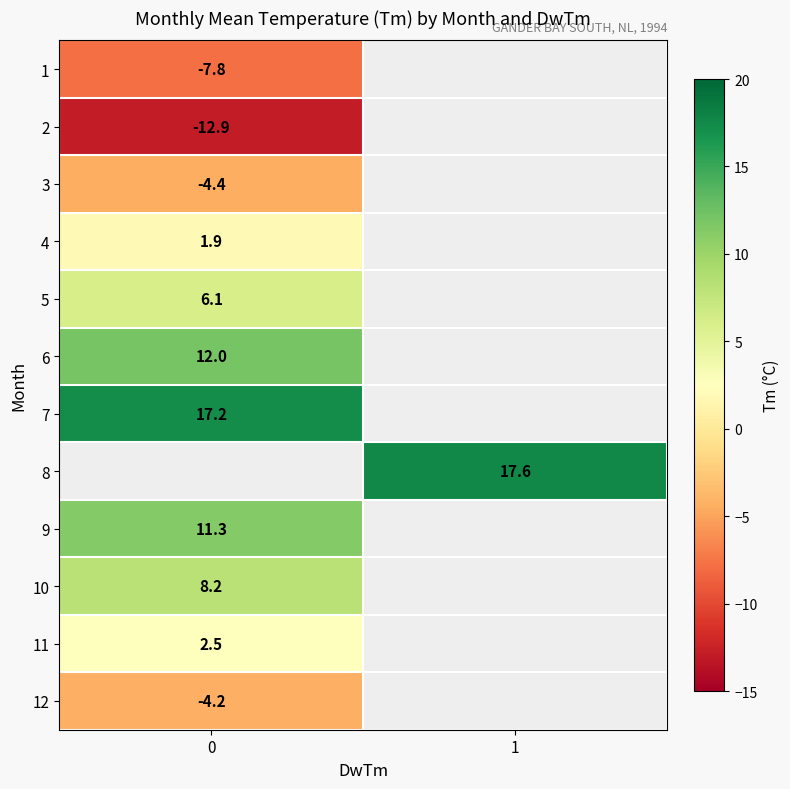

How many values in row_1 are below zero?

1